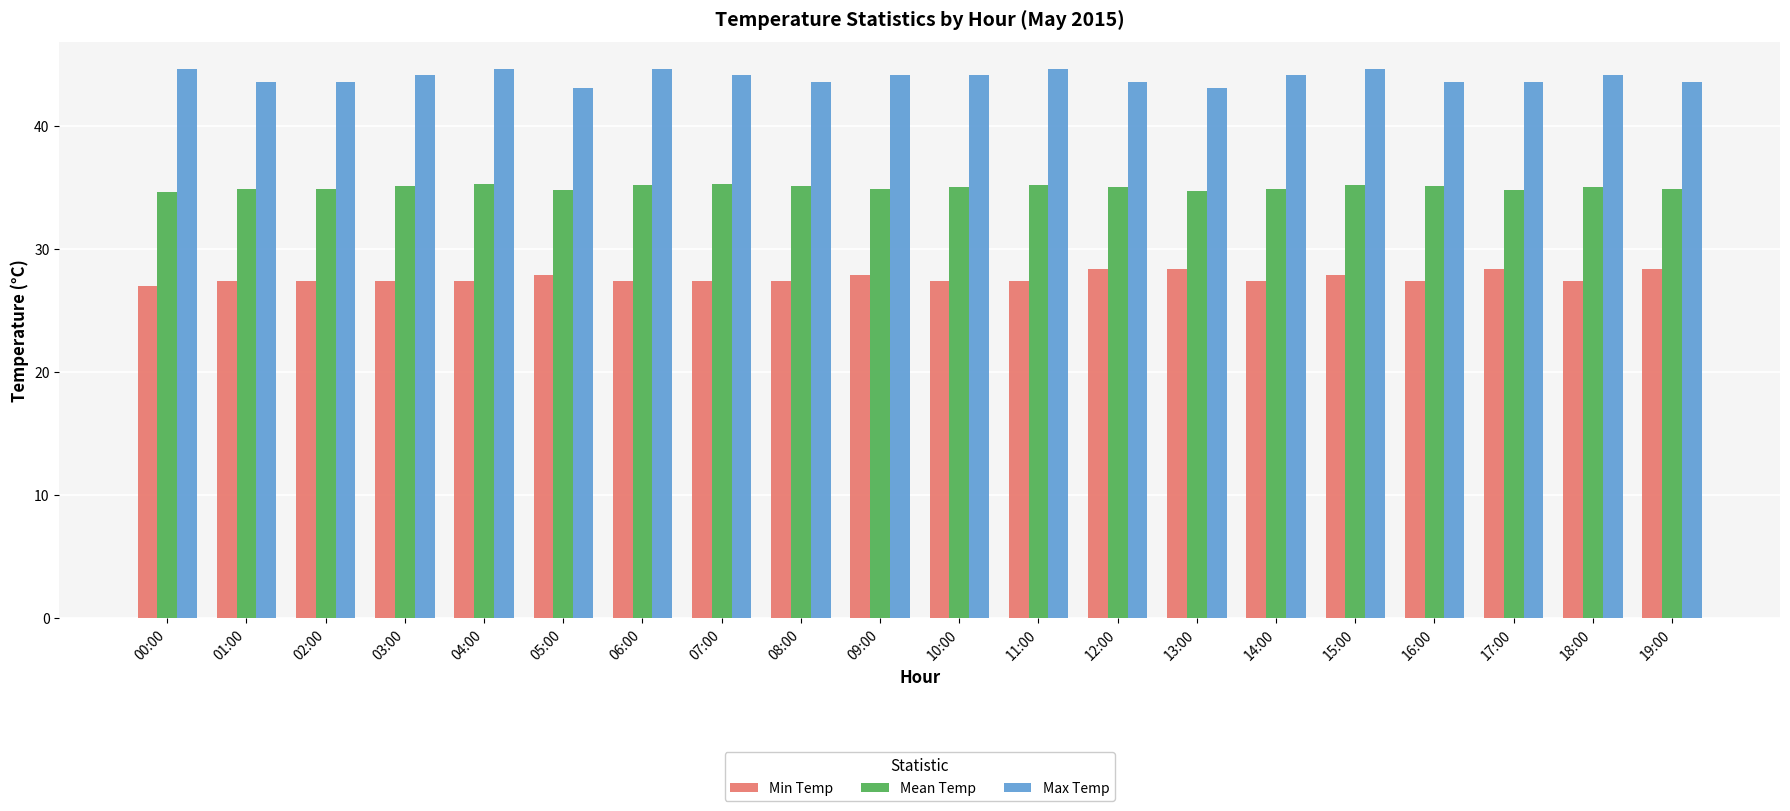

What is the sum of all Min Temp values?

553.1